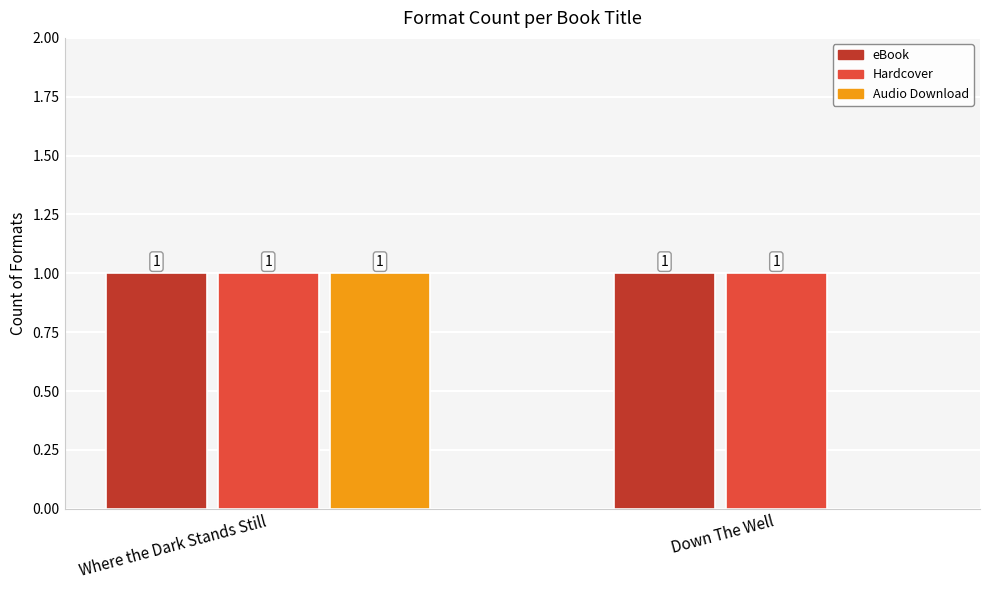

What is the sum of all Hardcover values?

2